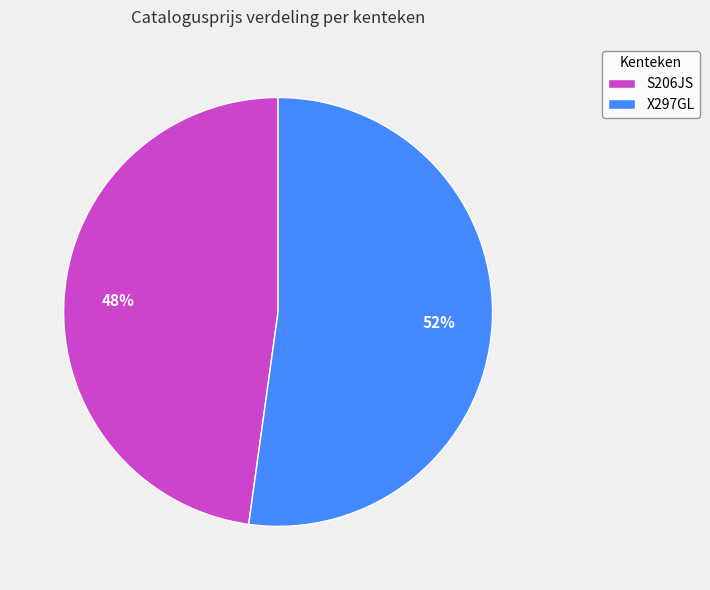

Is the sum of X297GL and S206JS greater than half?

Yes